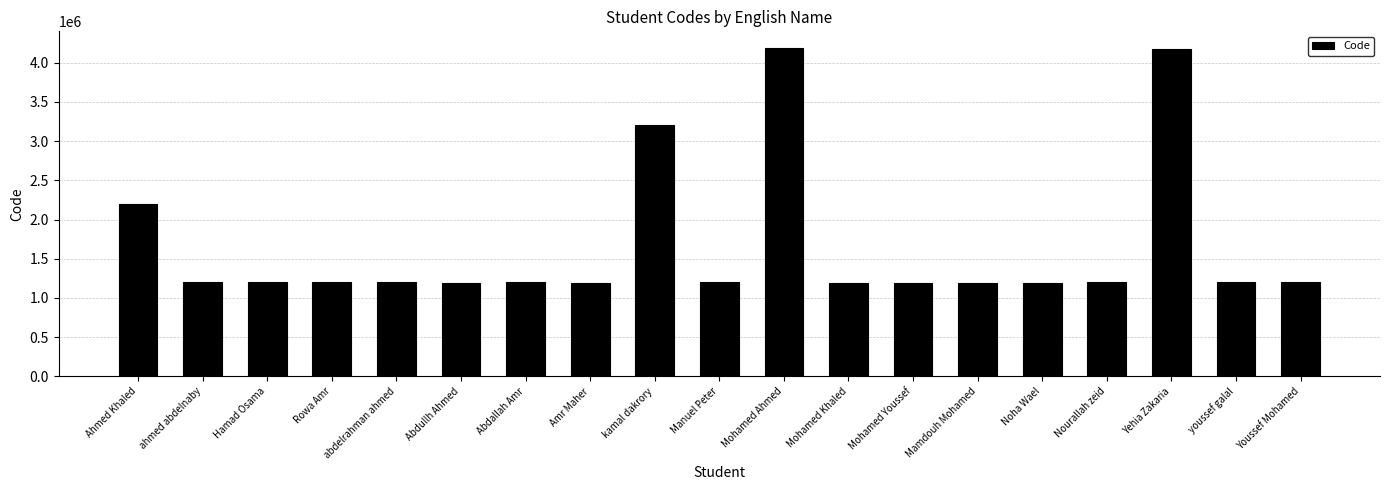

What is the label of the 2nd bar from the right?

youssef galal